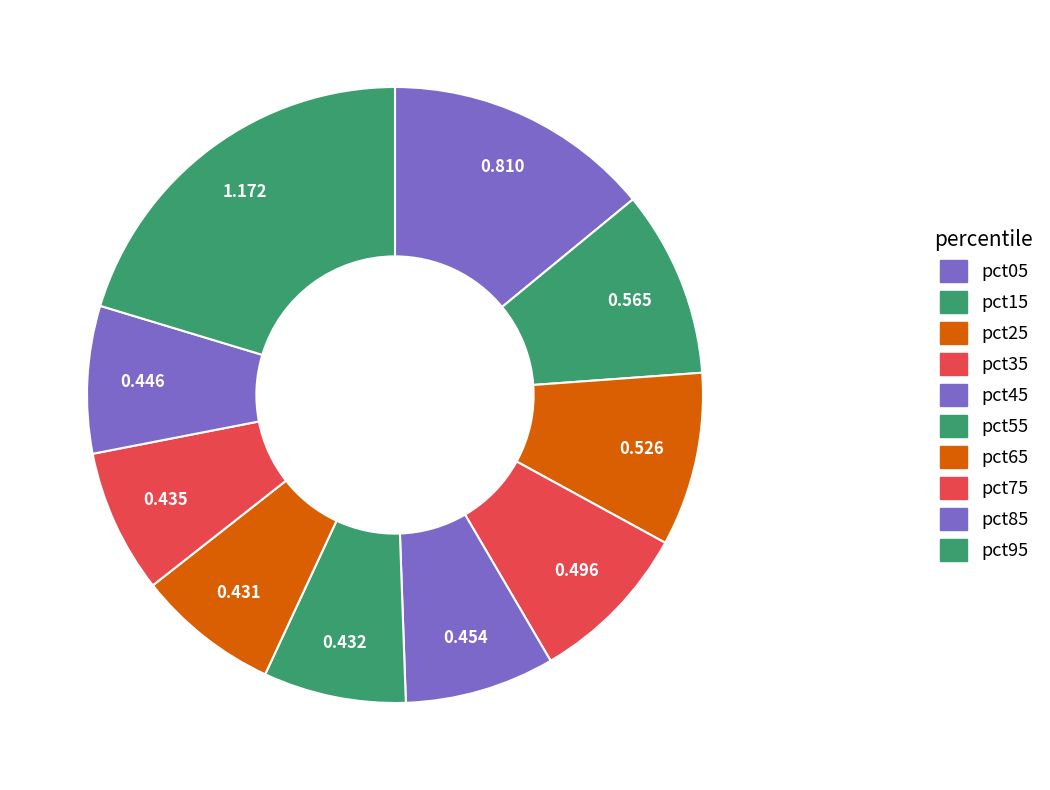

True or false: pct35 accounts for 9% of the total.

True